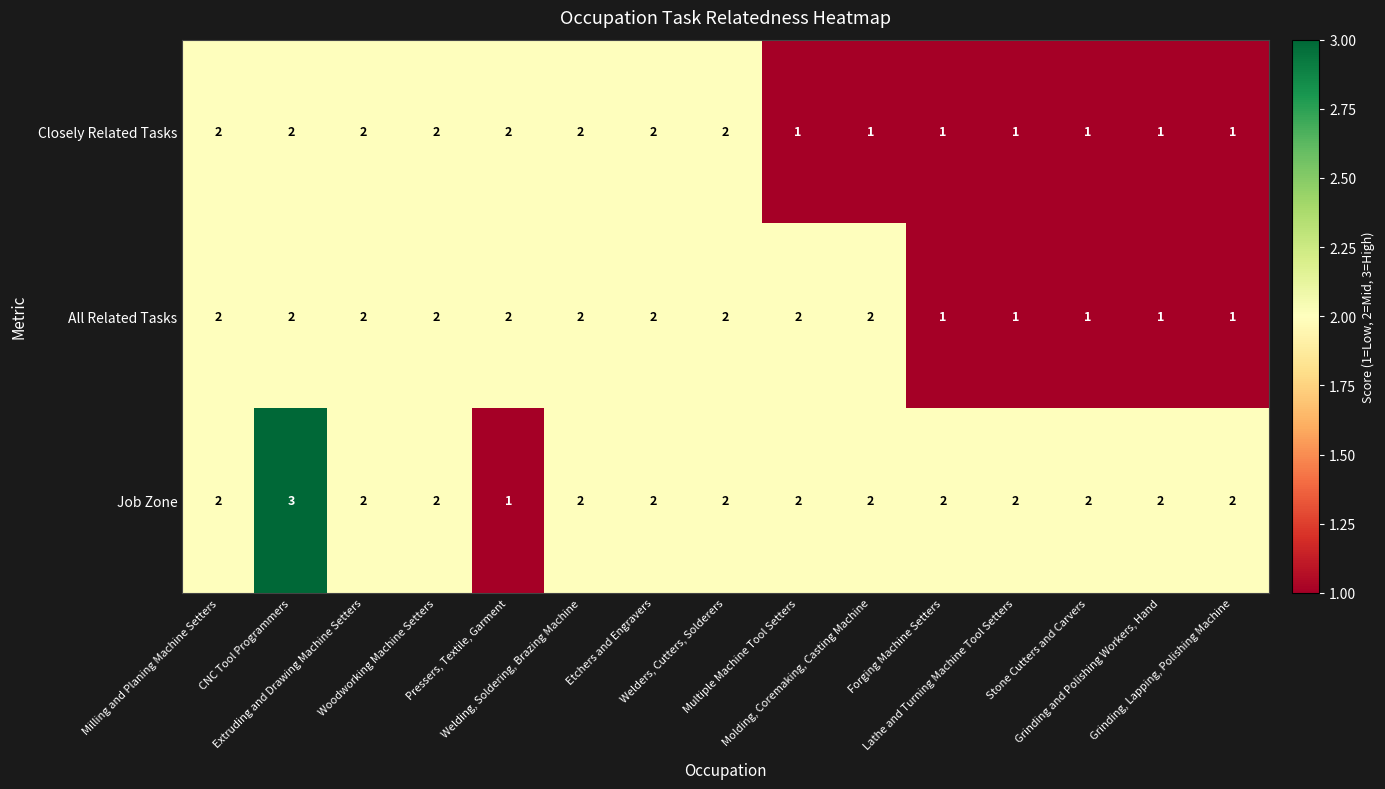

What is the sum of all Job Zone values?

30